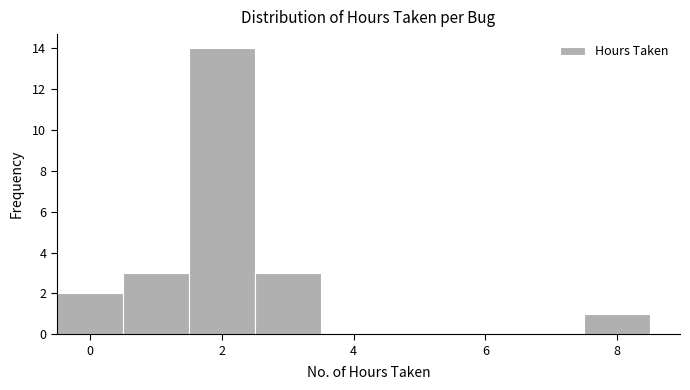

Reading left to right, list every bar in this chart as the range it spans on the x-axis followed by its height. Neither the bar edges nor the heights are printed on the chart, so give them approximately, as read against the axes.

-0.5 to 0.5: 2
0.5 to 1.5: 3
1.5 to 2.5: 14
2.5 to 3.5: 3
3.5 to 4.5: 0
4.5 to 5.5: 0
5.5 to 6.5: 0
6.5 to 7.5: 0
7.5 to 8.5: 1